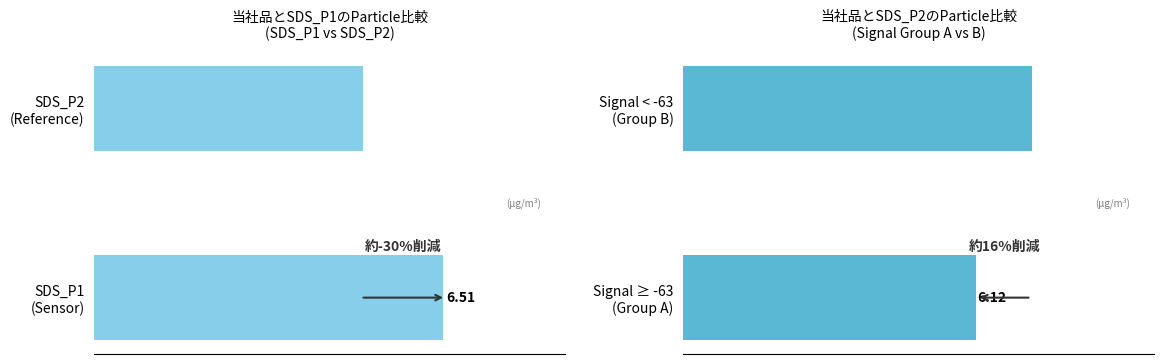

Reading left to right, extract all data points from this chart.

SDS_P1 vs SDS_P2: 6.5	5.0
Signal Groups: 6.1	7.3